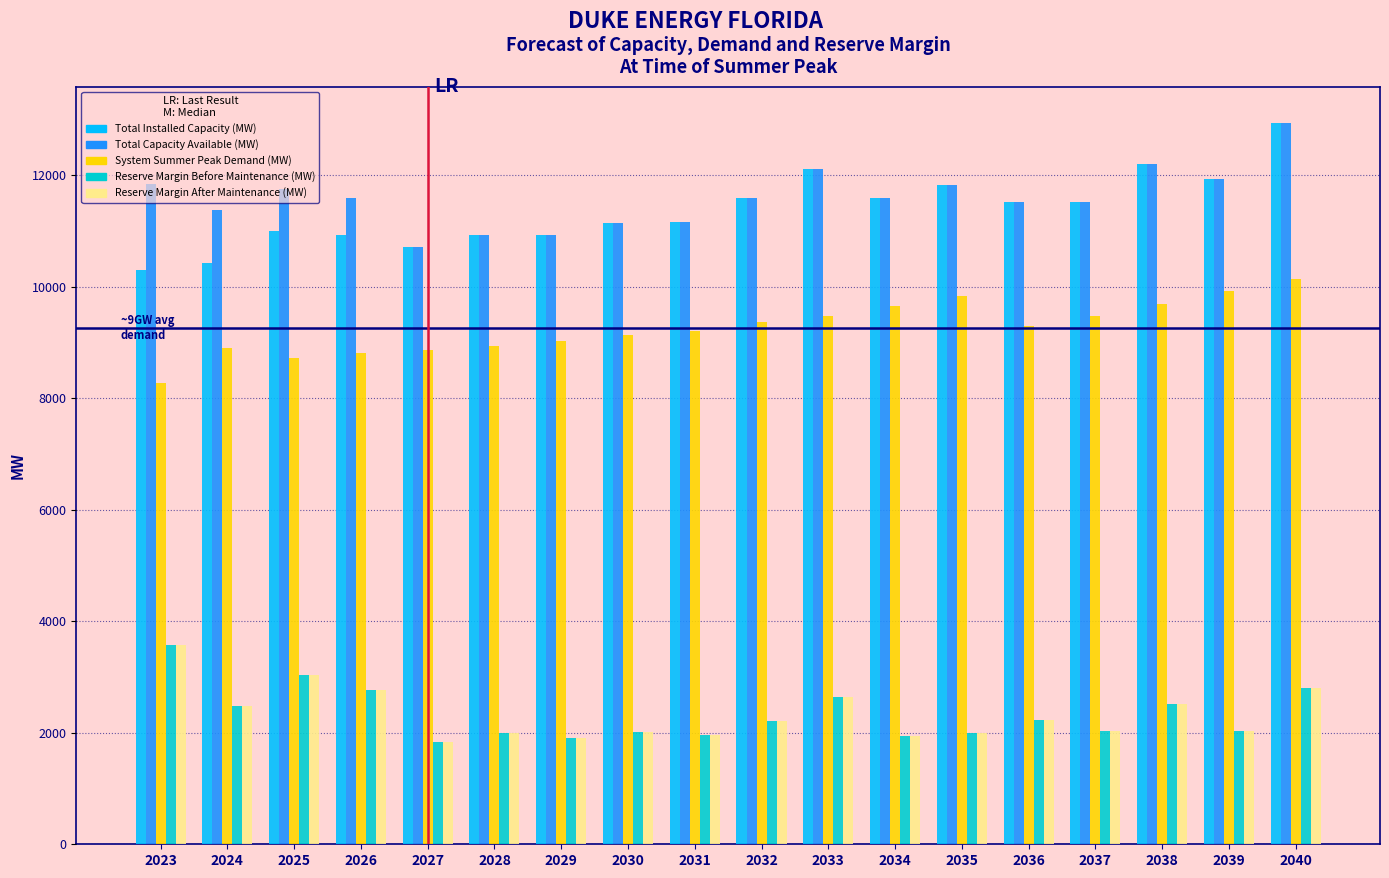

What is the total value across all series at 2024?

35633.6